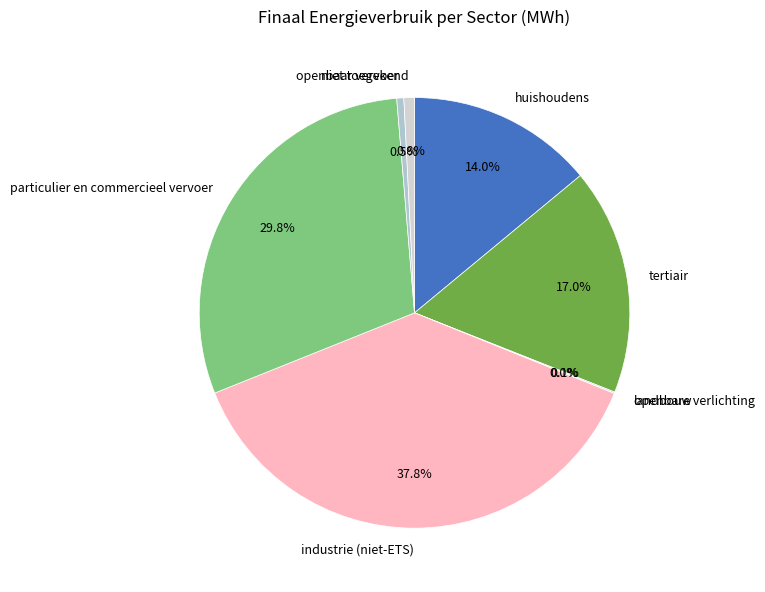

Do industrie (niet-ETS) and tertiair together represent more than half of the pie?

Yes